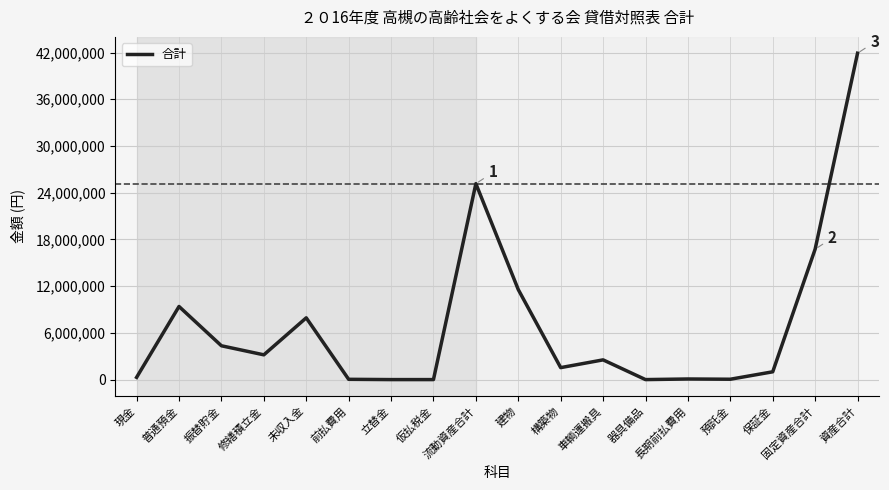

How many lines are shown in the chart?

1